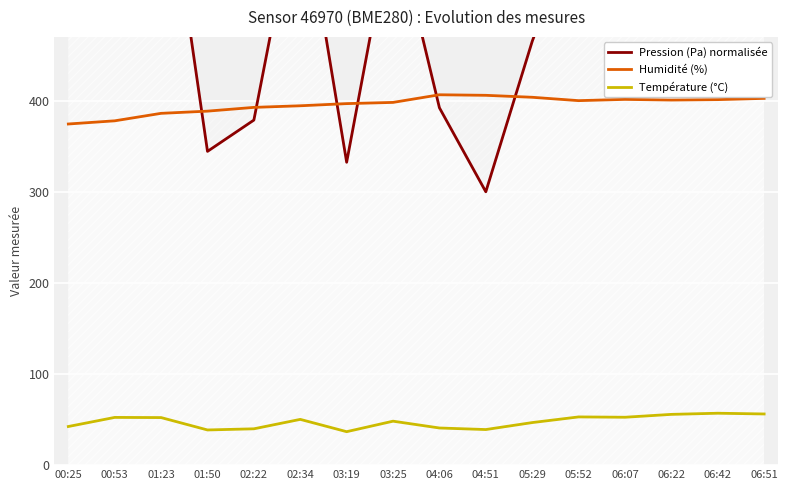

True or false: Température (°C) and Pression (Pa) normalisée cross at least once.

False